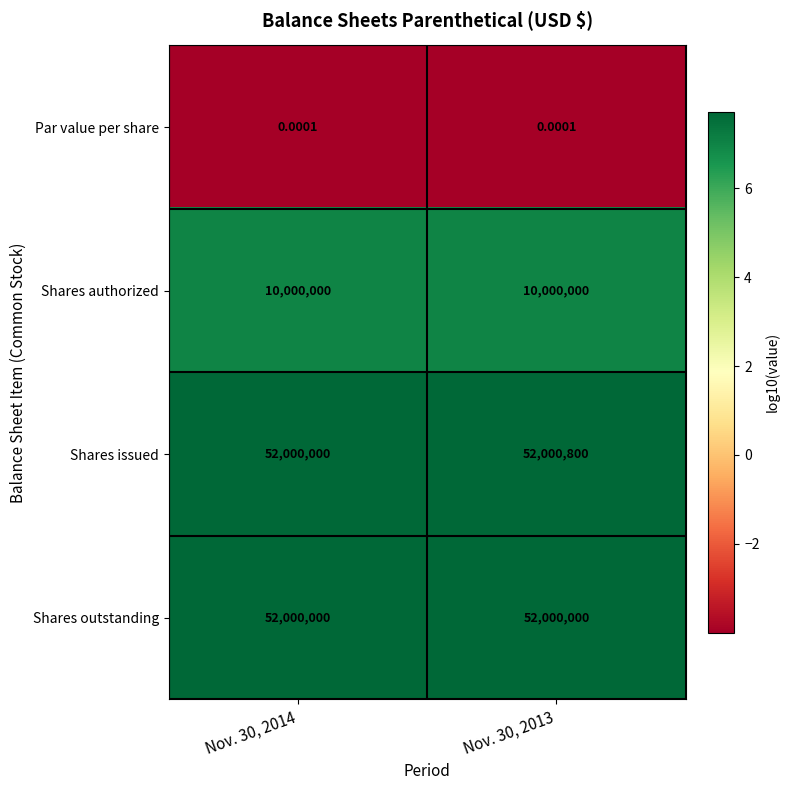

List the series in order of their peak value, lowest first.

Par value per share, Shares authorized, Shares outstanding, Shares issued